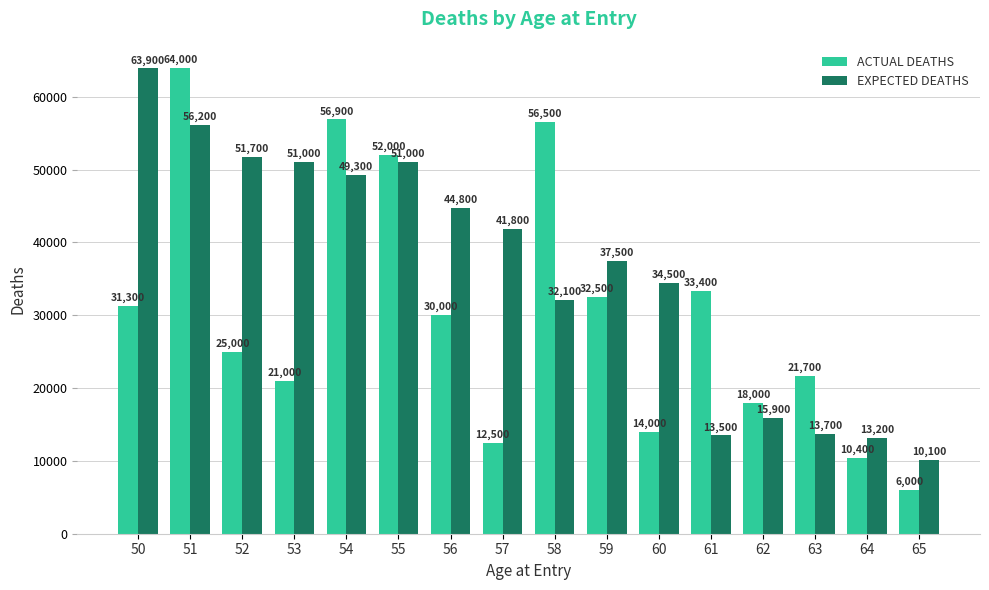

Which category has the highest value in the EXPECTED DEATHS series?

50